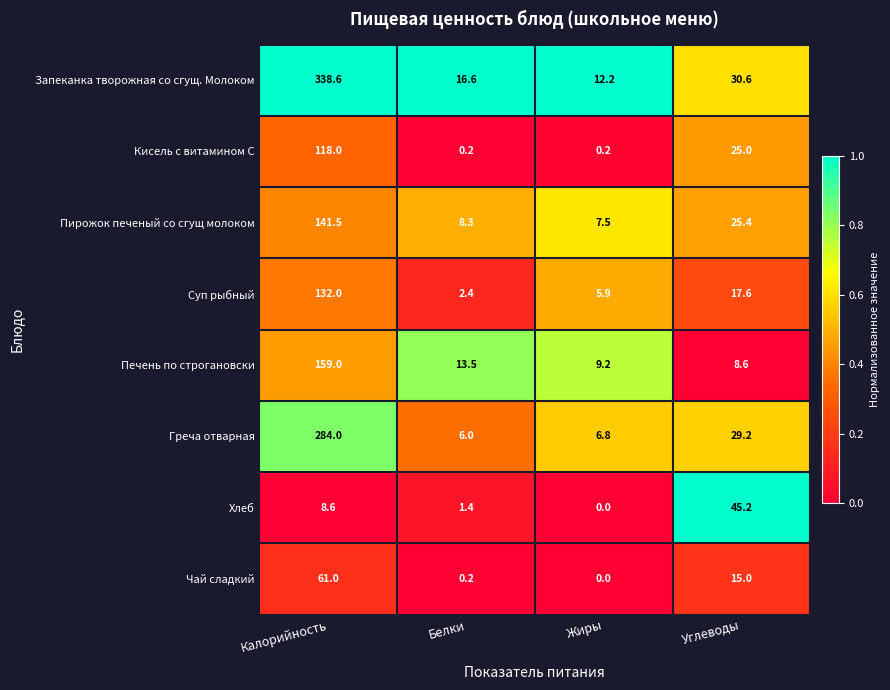

The value of Кисель с витамином С at Углеводы is 12.9. True or false?

False